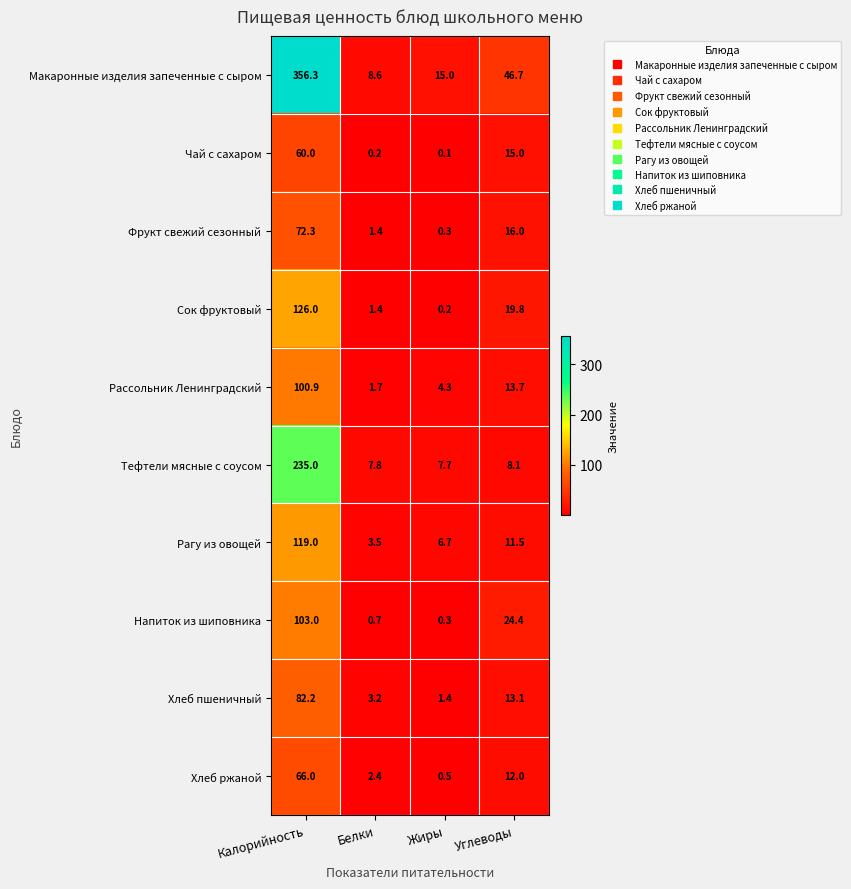

List the labels in order of Рассольник Ленинградский value, smallest first.

Белки, Жиры, Углеводы, Калорийность